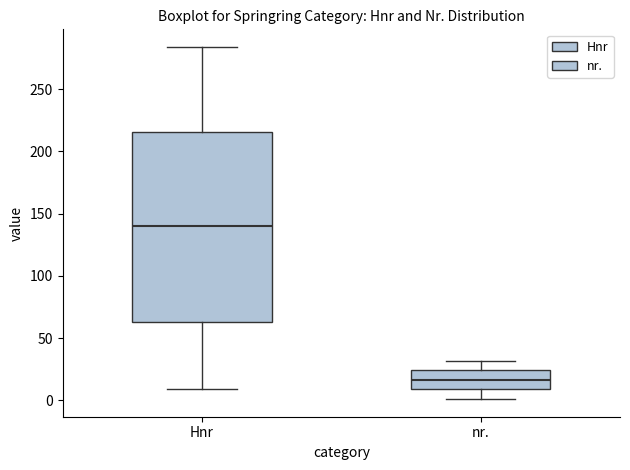

Which box's median line is the highest?

Hnr